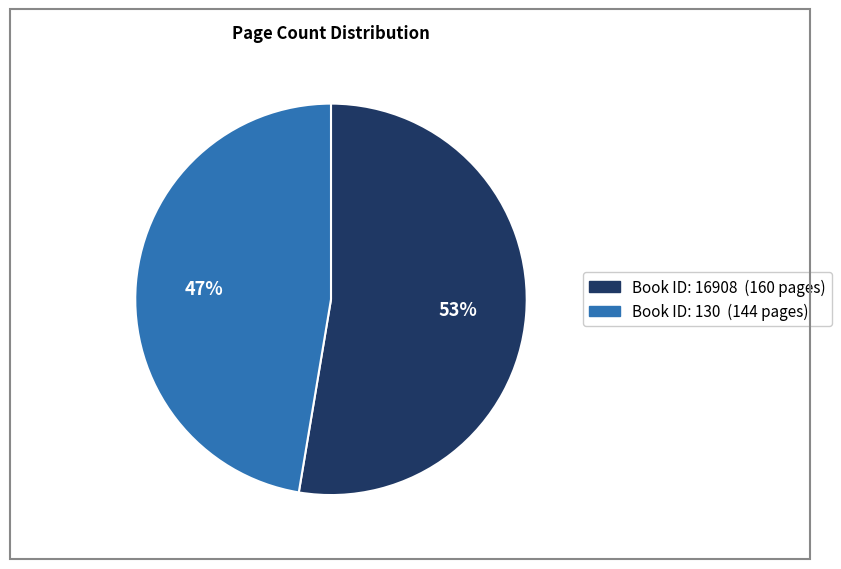

Count the number of slices in the pie.

2